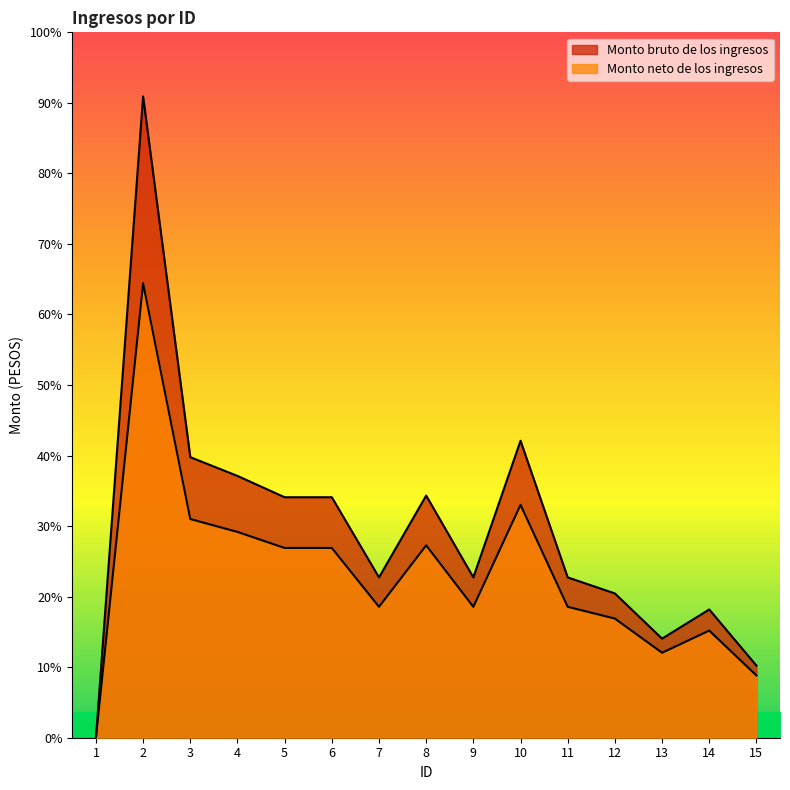

Reading right to left, list all the values displayed in this chart.

Monto bruto de los ingresos: 9000.0	16000.0	12358.6	18000.0	20000.0	37047.8	20000.0	30205.9	20000.0	30000.0	30000.0	32661.6	35000.0	80000.0	0.0
Monto neto de los ingresos: 7770.1	13363.8	10598.8	14862.7	16331.2	29049.8	16331.2	23999.9	16331.2	23673.8	23673.8	25673.8	27284.1	56696.4	0.0